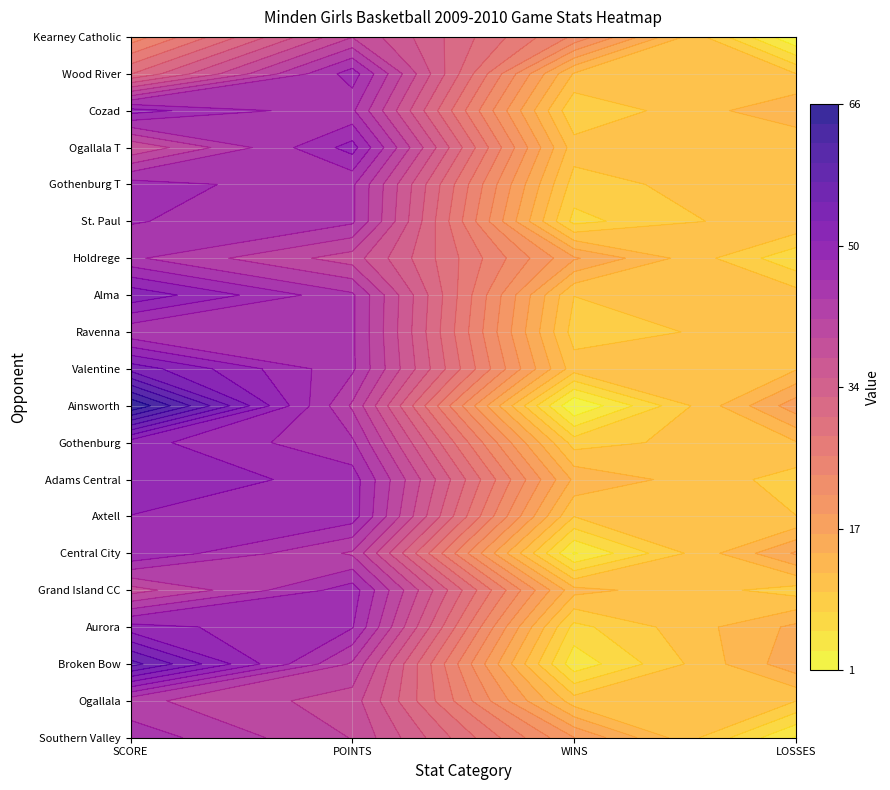

Reading left to right, transcribe all the data shown in this chart.

Southern Valley: 45	39	19	3
Ogallala: 42	38	11	10
Broken Bow: 58	41	4	16
Aurora: 49	46	7	15
Grand Island CC: 38	47	13	9
Central City: 48	41	3	17
Axtell: 48	47	10	10
Adams Central: 50	47	14	9
Gothenburg: 49	44	9	12
Ainsworth: 66	41	1	18
Valentine: 54	44	11	12
Ravenna: 44	44	9	11
Alma: 52	44	10	11
Holdrege: 44	38	17	6
St. Paul: 46	44	7	12
Gothenburg T: 47	44	9	12
Ogallala T: 37	49	11	10
Cozad: 49	44	8	14
Wood River: 30	47	12	10
Kearney Catholic: 22	39	23	1